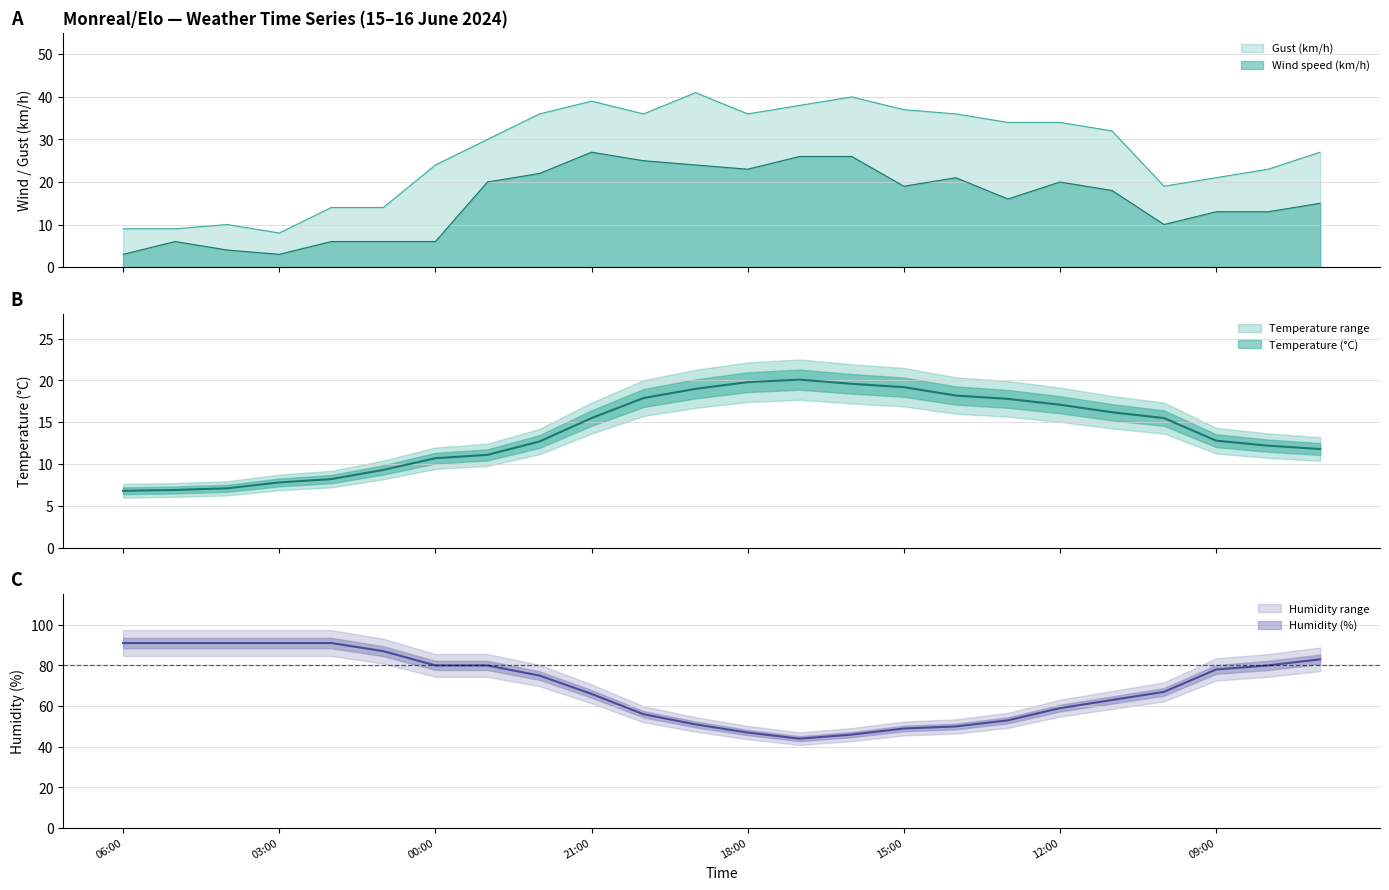

At 22:00, list the series in order from largest to smallest.

Humidity (%), Gust (km/h), Wind speed (km/h), Temperature (°C)